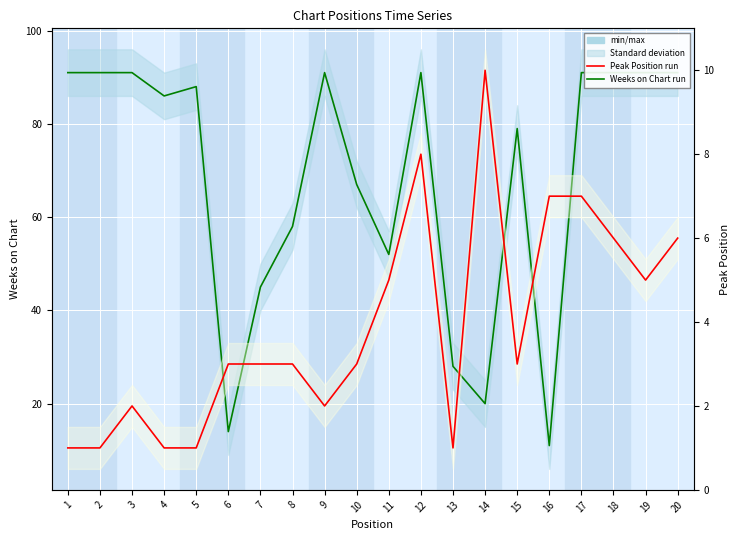

How many interior local peaks does the Peak Position series have?

3